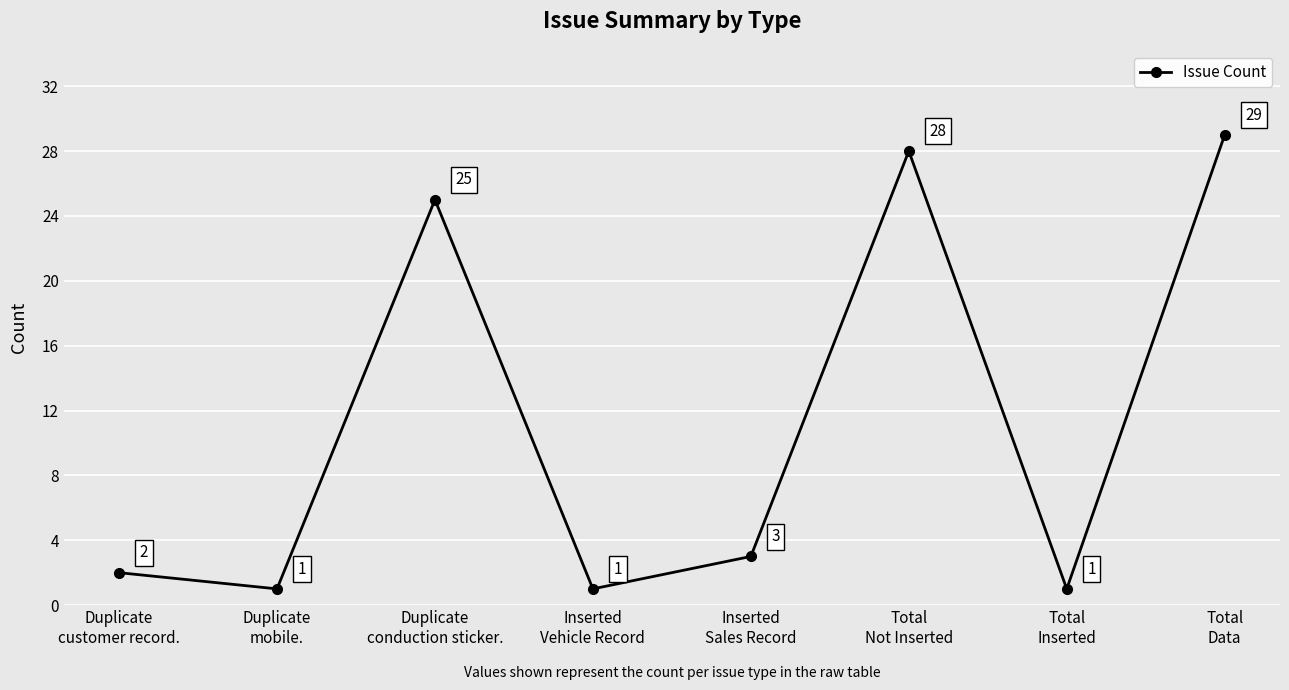

True or false: there are more than 2 points higher than both neighbors.

False